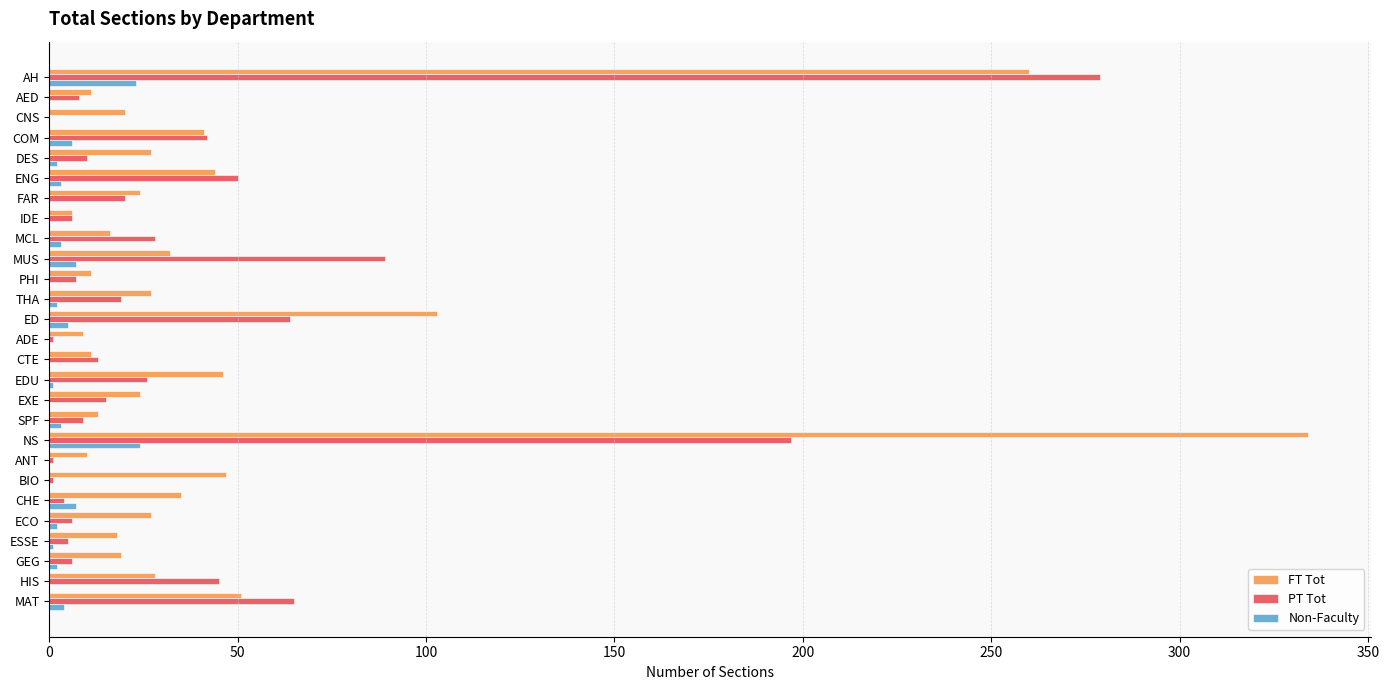

Which series changed the most between ED and ADE?

FT Tot